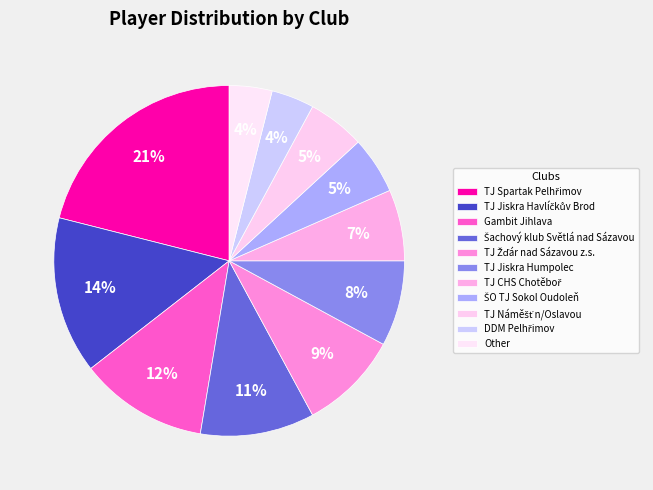

What is the smallest slice in the pie chart?

DDM Pelhřimov